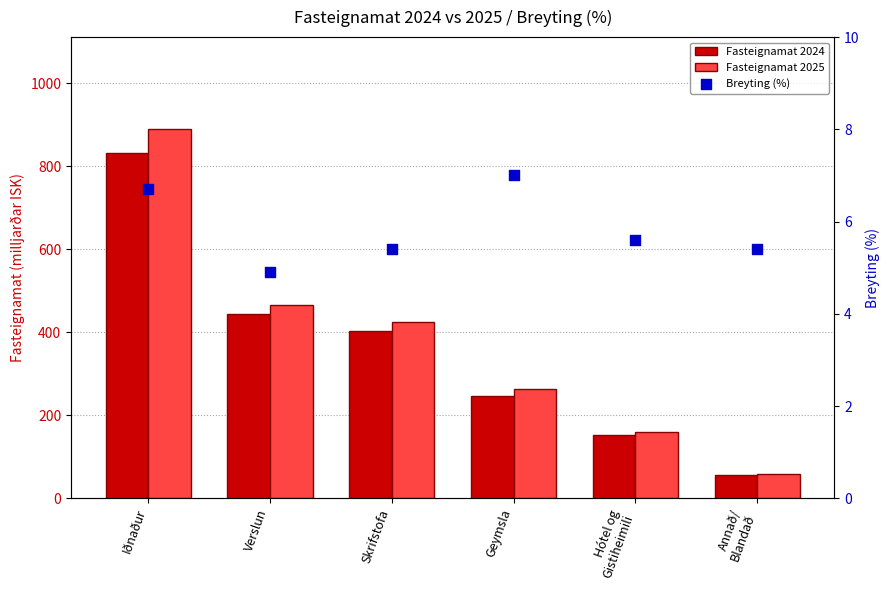

Which series reaches the maximum Y coordinate?

Fasteignamat 2025